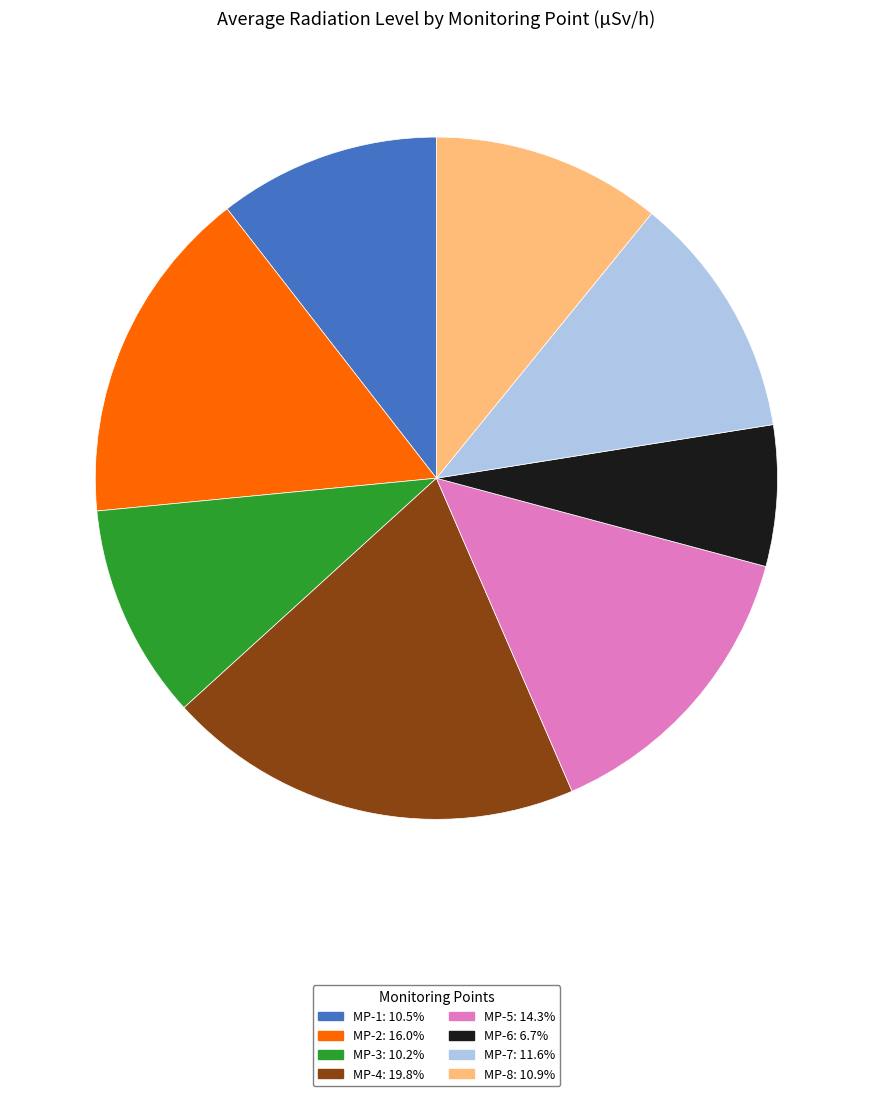

How many segments does this pie chart have?

8